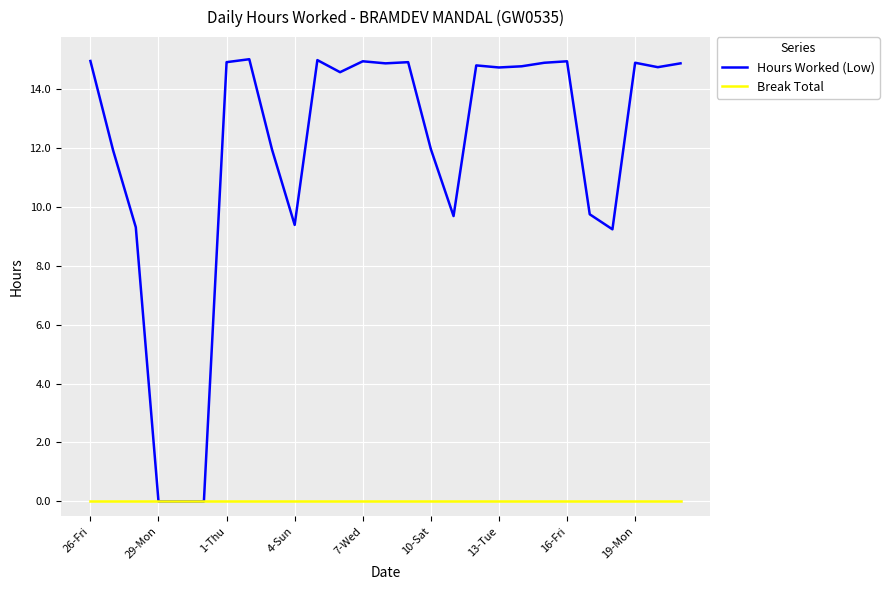

What are all the series names shown in the legend?

Hours Worked (Low), Break Total